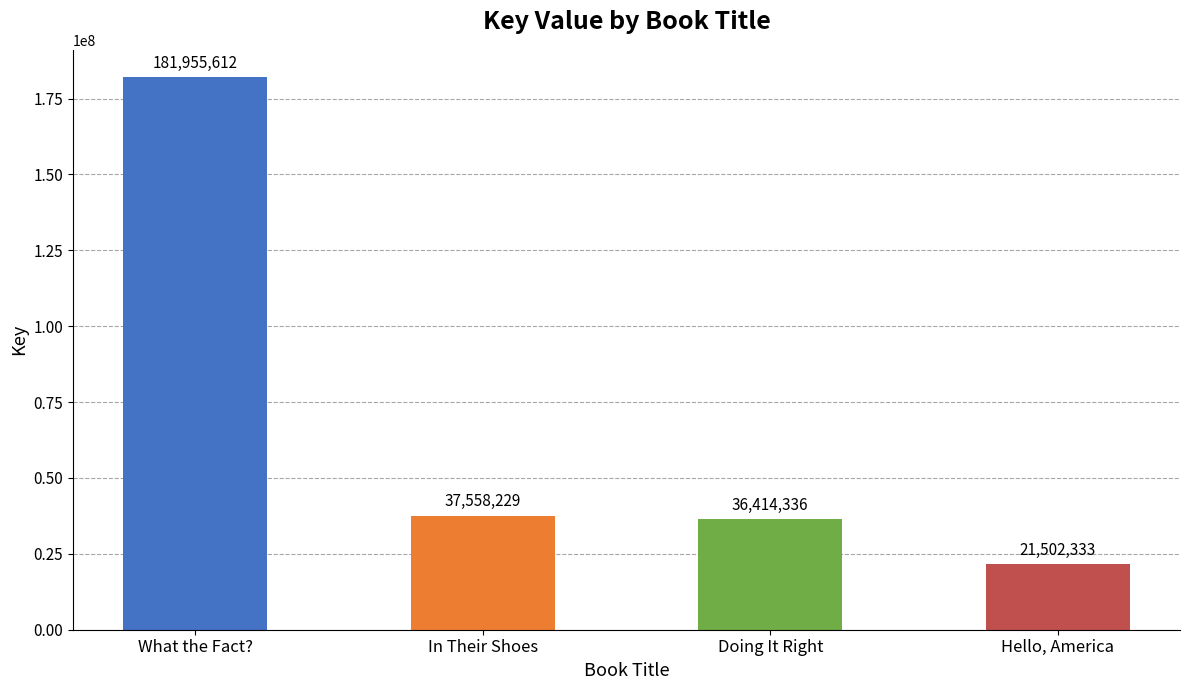

Reading left to right, what are all the values shown in this chart?

181955612	37558229	36414336	21502333